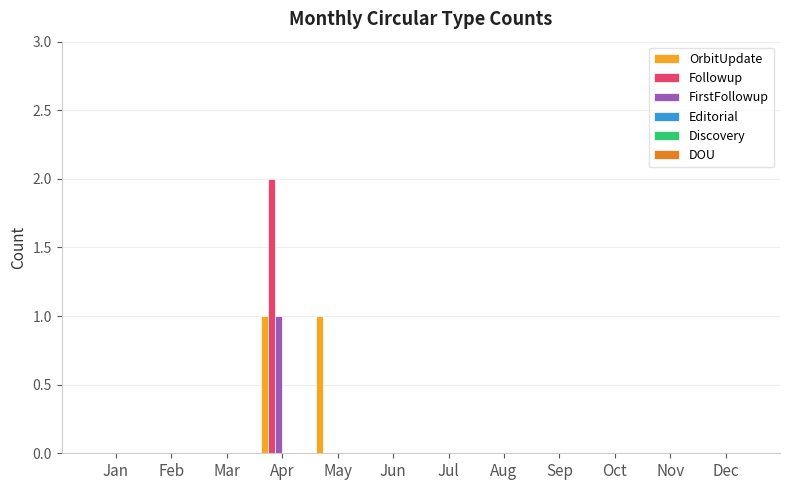

At which label does Followup reach its peak?

Apr